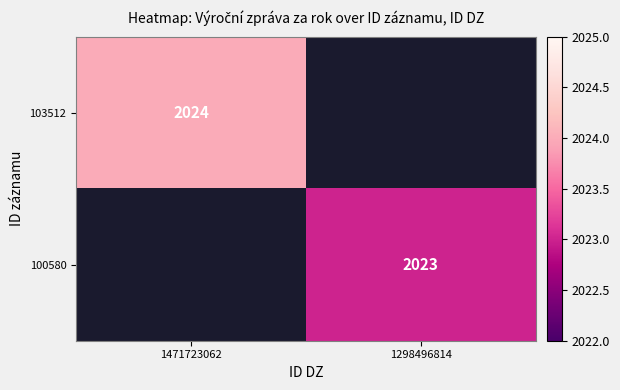

The 103512 series shows 1293 at 1471723062. True or false?

False